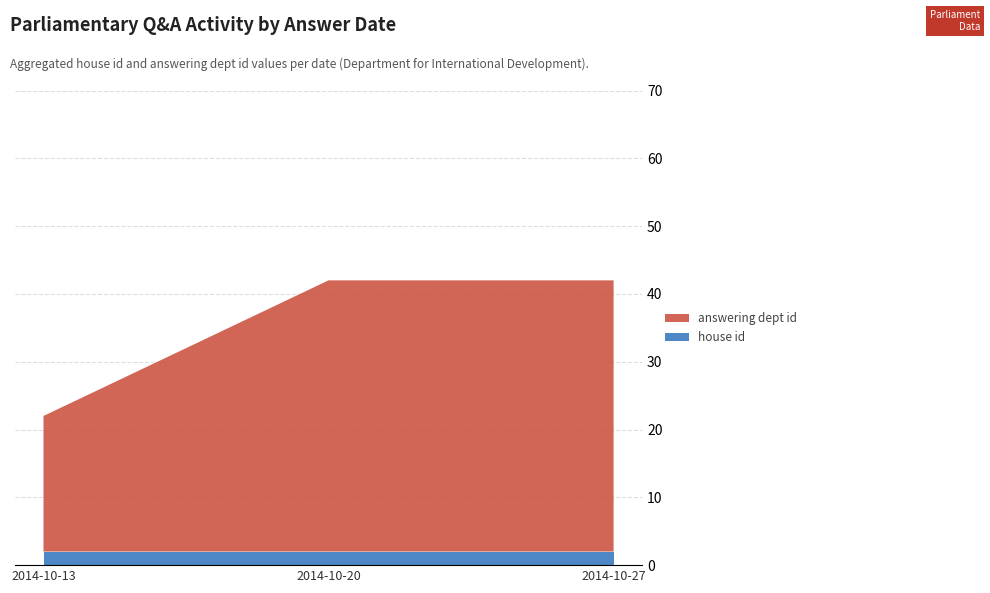

Is it true that house id equals 2 at 2014-10-13?

True